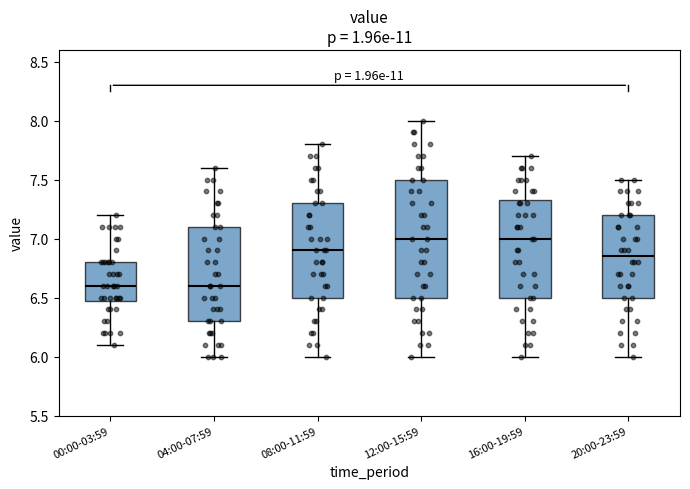

Reading left to right, read every box against the y-axis: the position of its median line, the range the box covers, and the ends of its whiskers. The values are not printed on the chart, so give them approximately, as read against the axis.

00:00-03:59: median 6.60, box 6.50 to 6.80, whiskers 6.10 to 7.20
04:00-07:59: median 6.60, box 6.30 to 7.10, whiskers 6.00 to 7.60
08:00-11:59: median 6.90, box 6.50 to 7.30, whiskers 6.00 to 7.80
12:00-15:59: median 7.00, box 6.50 to 7.50, whiskers 6.00 to 8.00
16:00-19:59: median 7.00, box 6.50 to 7.35, whiskers 6.00 to 7.70
20:00-23:59: median 6.85, box 6.50 to 7.20, whiskers 6.00 to 7.50